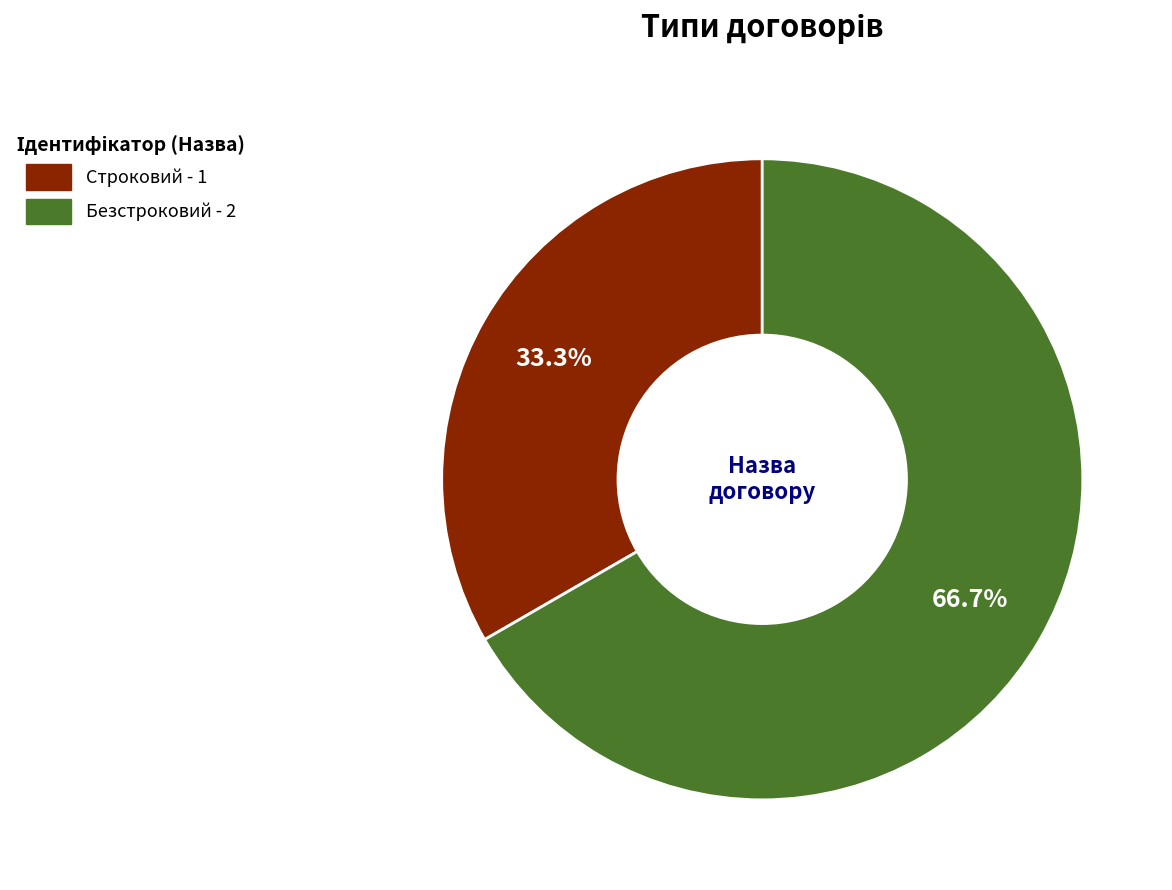

How much of the chart is everything except Безстроковий?

33.3%